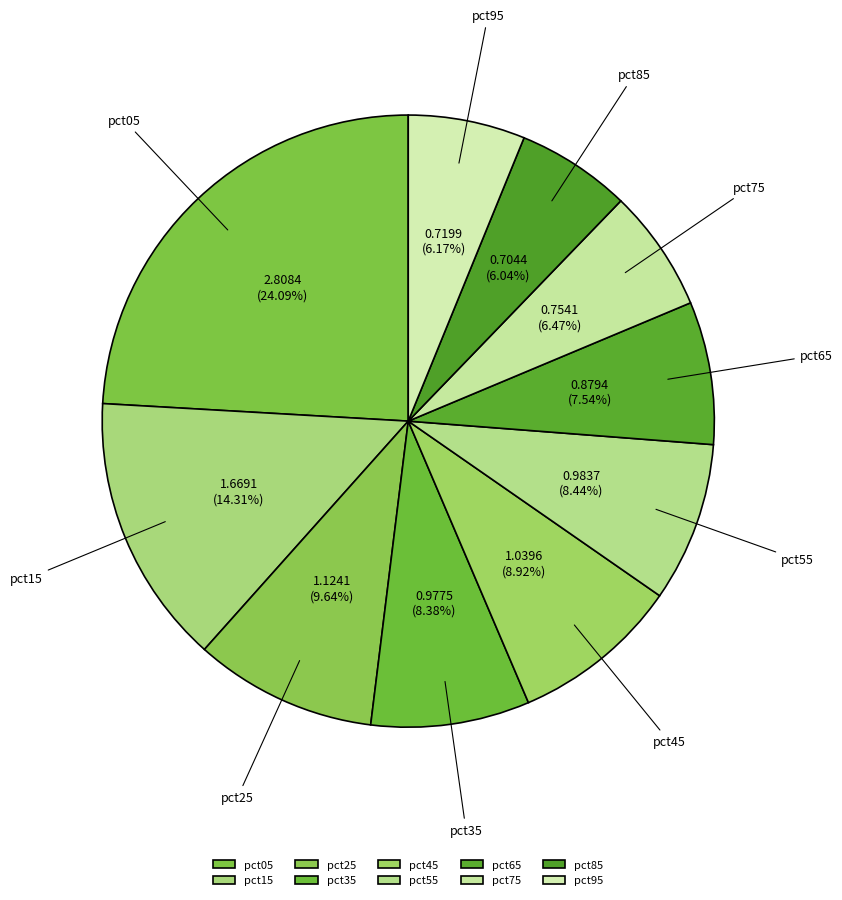

Is pct55 the majority of the pie?

No